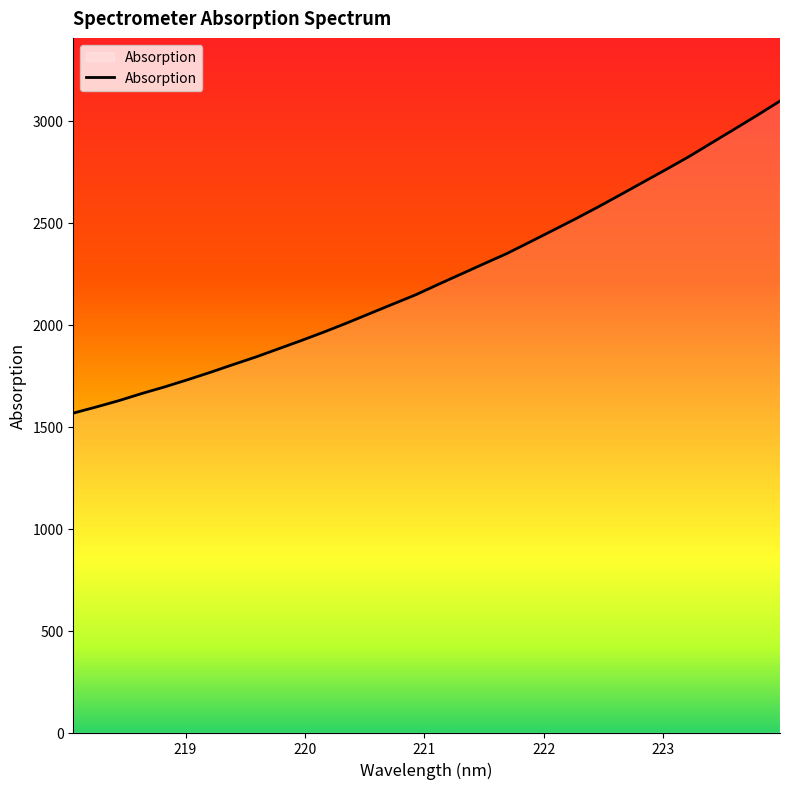

Reading right to left, transcribe all the data shown in this chart.

3096.2	3026.3	2958.4	2891.1	2823.5	2760.7	2698.9	2637.1	2576.1	2517.1	2460.3	2403.8	2347.9	2298.1	2247.6	2197.1	2145.6	2100.2	2054.2	2008.2	1964.1	1922.1	1881.6	1841.1	1803.8	1765.7	1729.3	1694.4	1662.0	1627.2	1595.9	1565.9